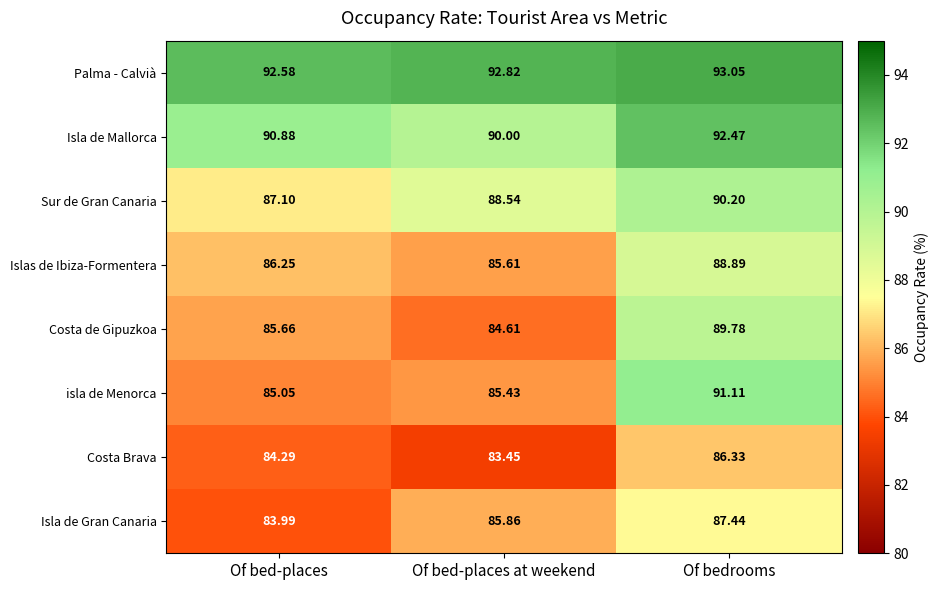

Count the number of categories in the chart.

3